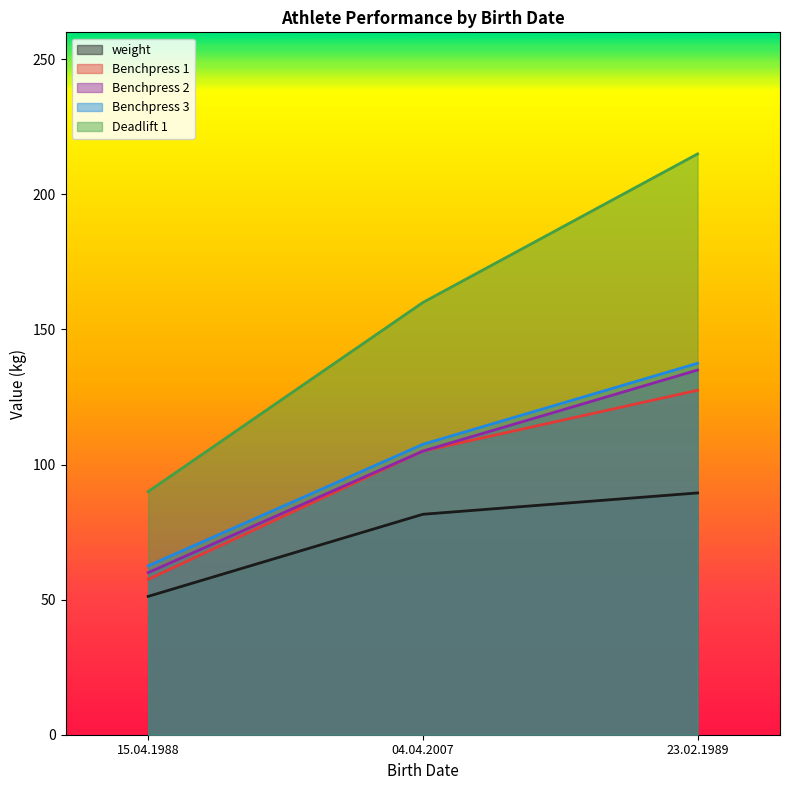

Reading left to right, list all the values displayed in this chart.

weight: 15.04.1988=51.2	04.04.2007=81.6	23.02.1989=89.5
Benchpress 1: 15.04.1988=57.5	04.04.2007=105.0	23.02.1989=127.5
Benchpress 2: 15.04.1988=60.0	04.04.2007=105.0	23.02.1989=135.0
Benchpress 3: 15.04.1988=62.5	04.04.2007=107.5	23.02.1989=137.5
Deadlift 1: 15.04.1988=90.0	04.04.2007=160.0	23.02.1989=215.0